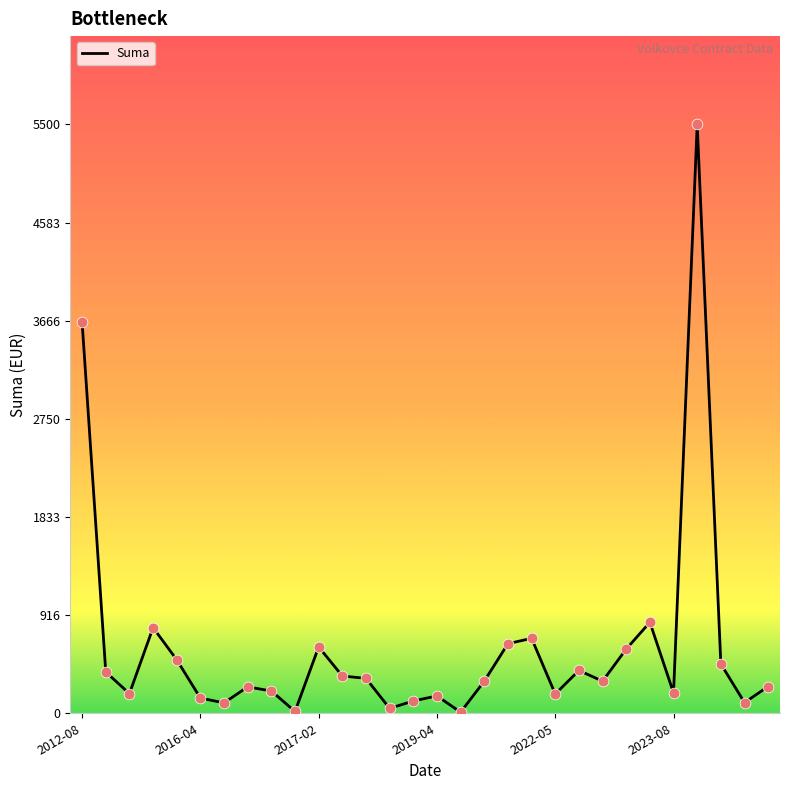

What is the greatest value displayed?

5500.0